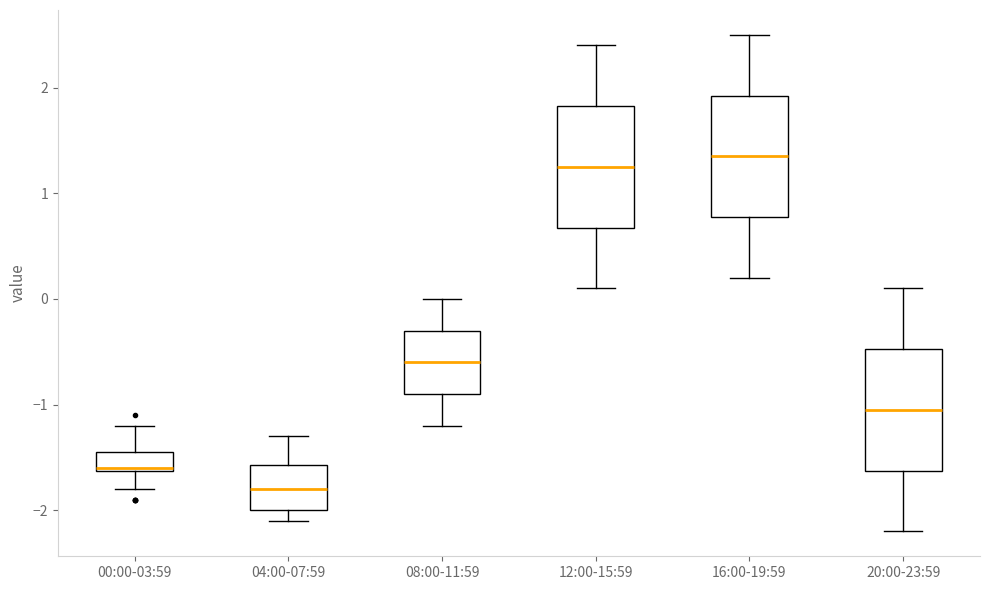

Where does the lower whisker of the box for 04:00-07:59 end on the y-axis? The values are not printed on the chart, so give them approximately, as read against the axis.

-2.1